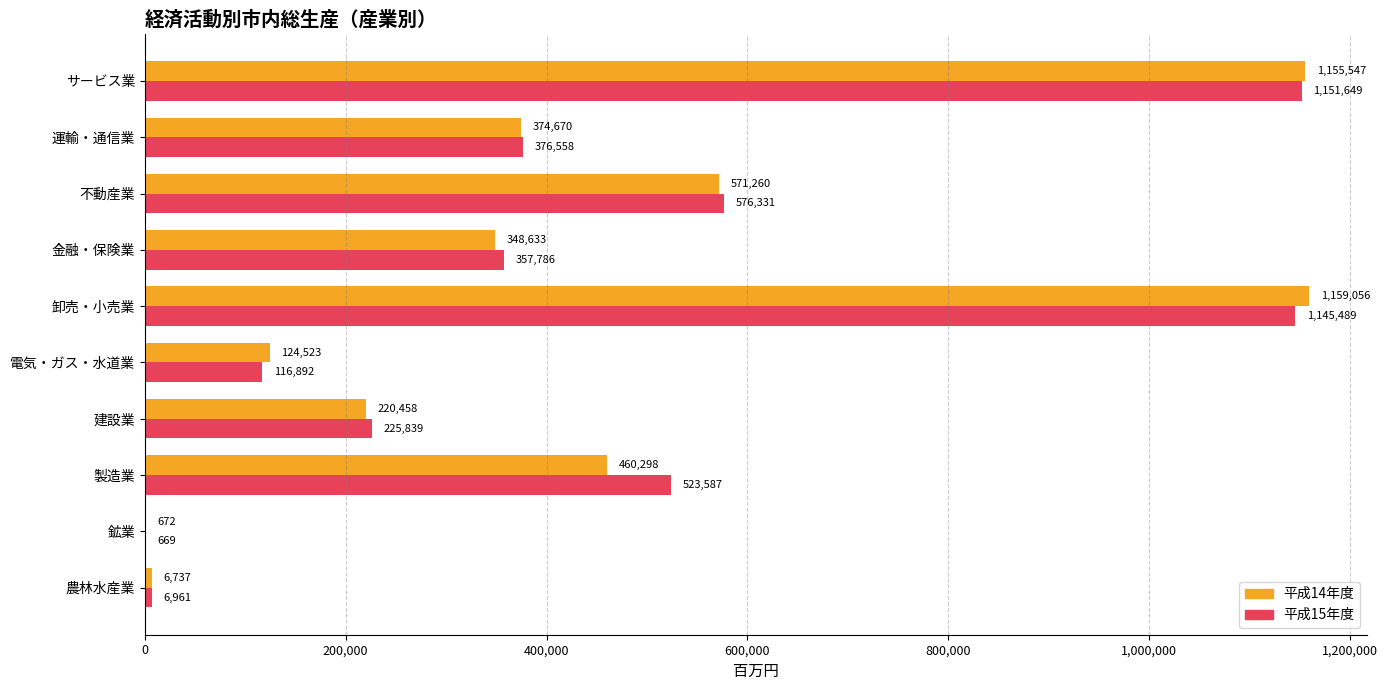

At which label does 平成14年度 reach its peak?

卸売・小売業